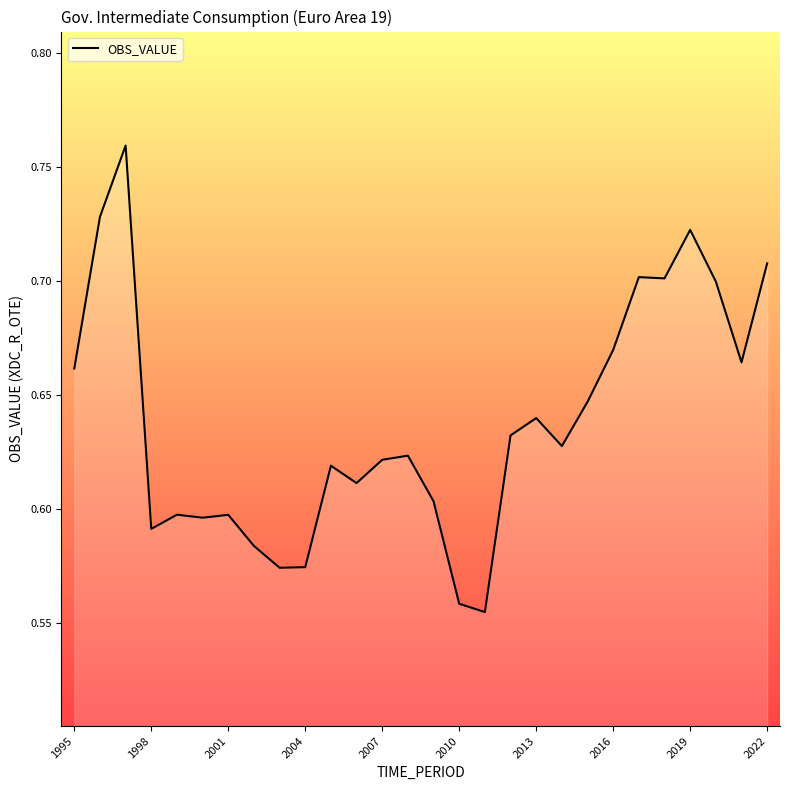

How many interior local valleys (lower than both neighbors) does the data have?

8